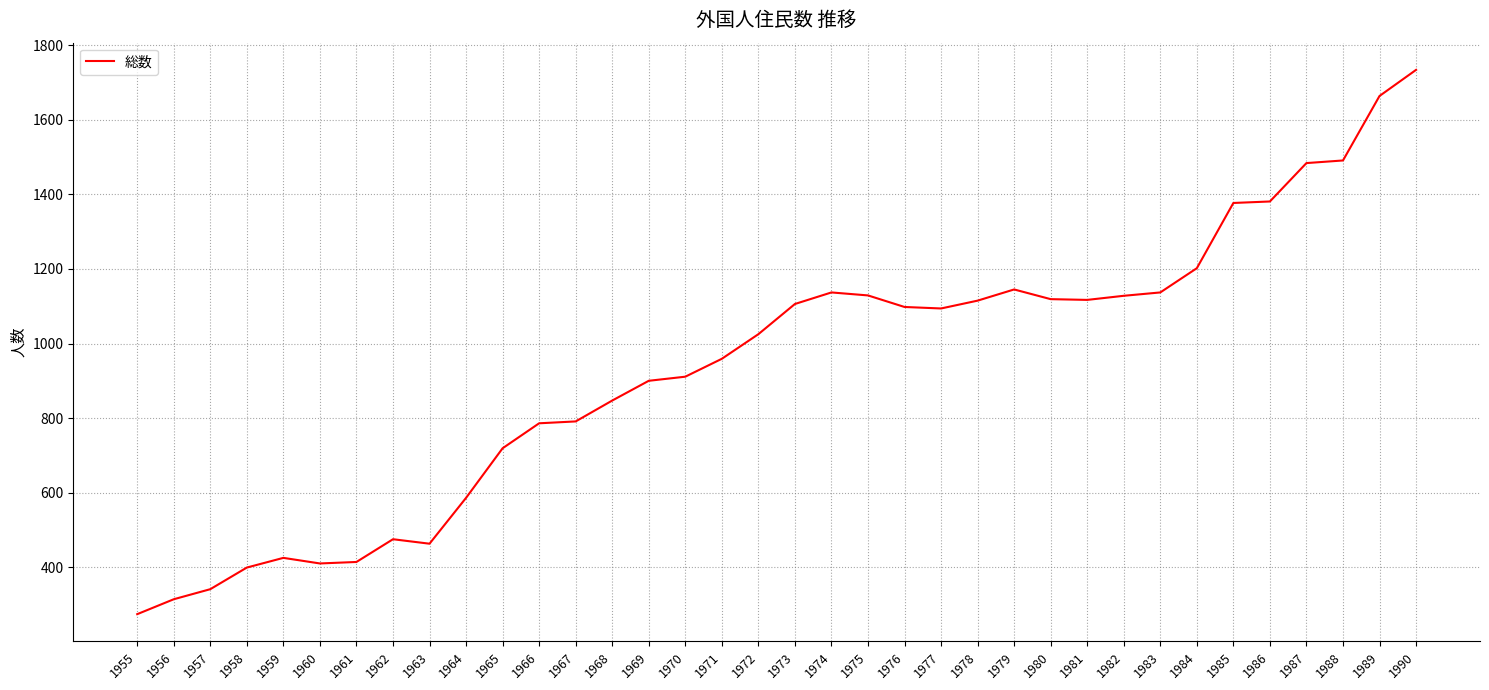

The chart shows a value of 847 at 1968. True or false?

True